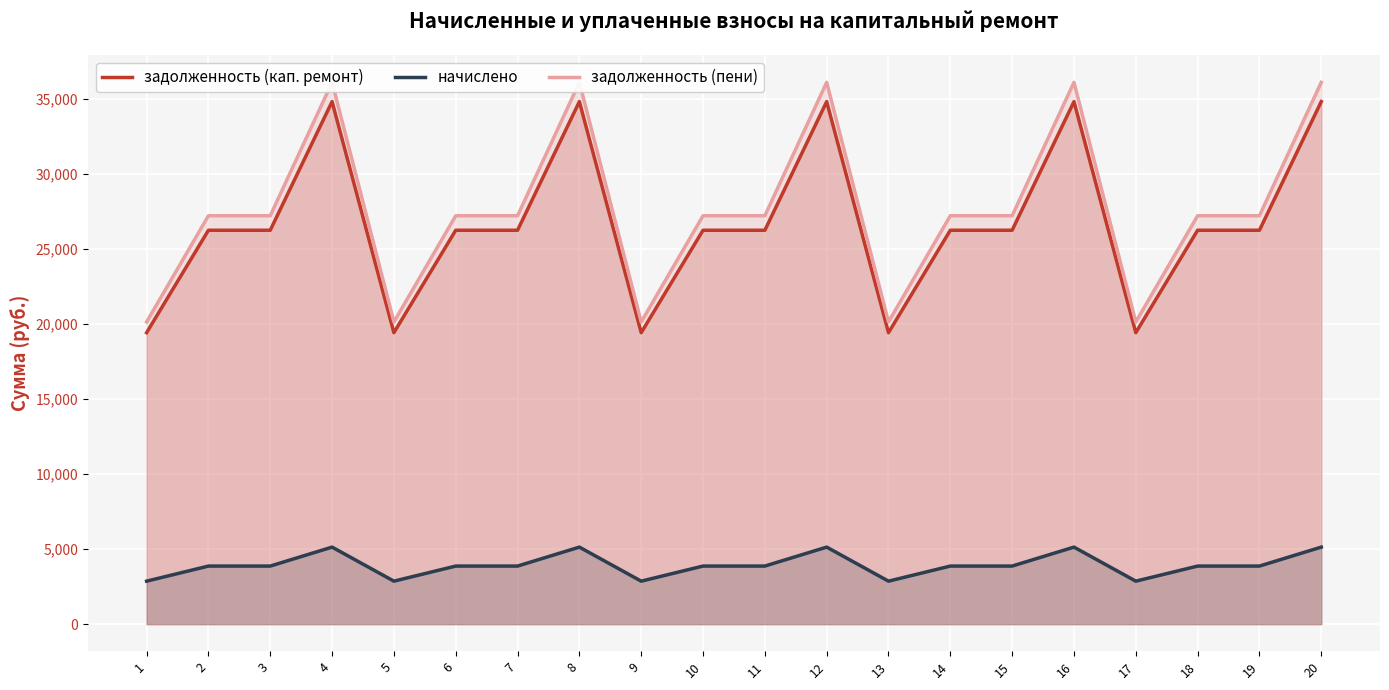

The value of начислено at 15 is 2097.7. True or false?

False